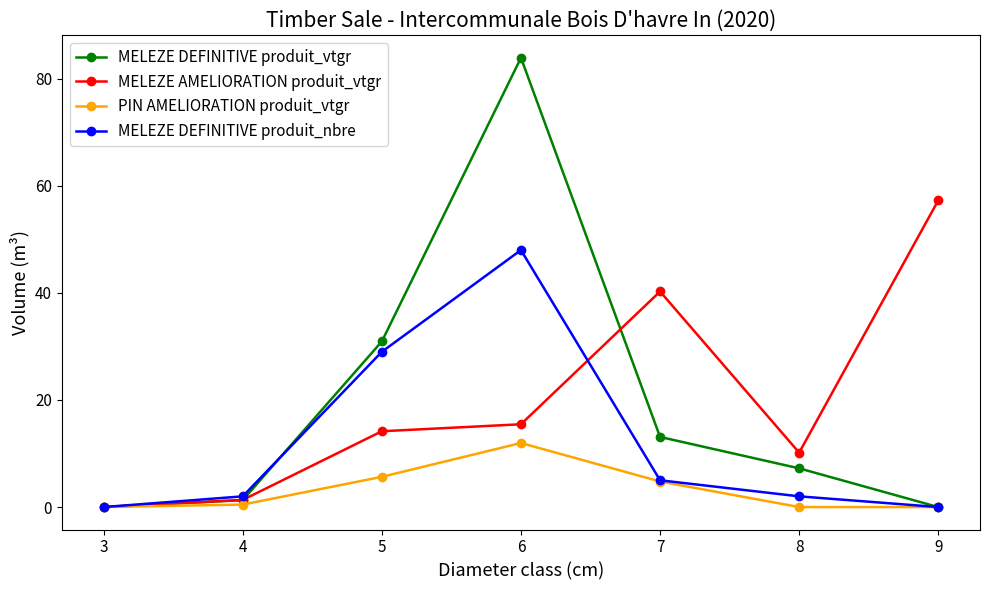

Count the number of categories in the chart.

7